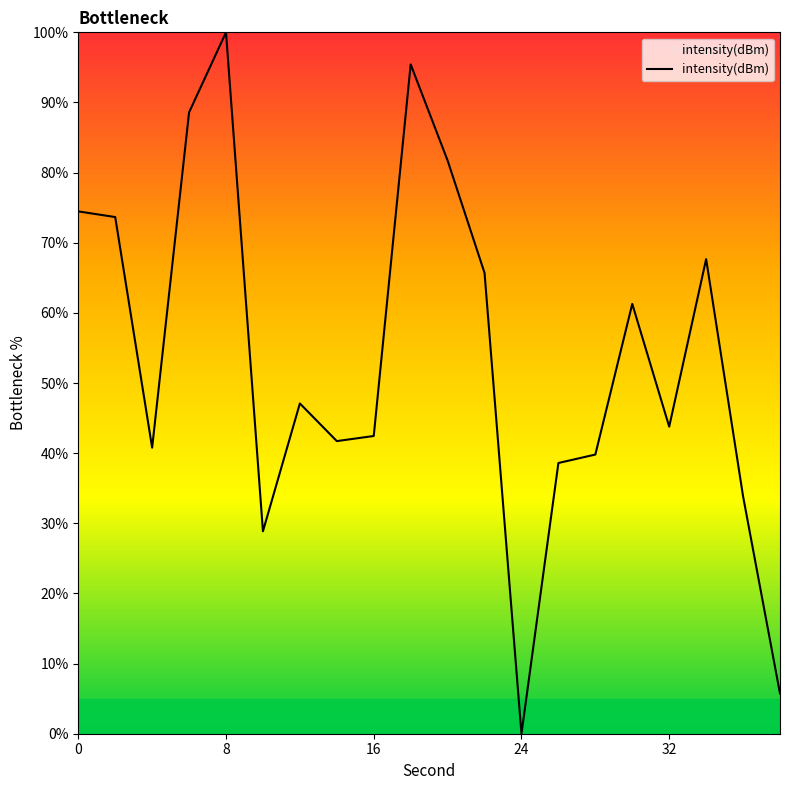

What is the average value?

53.6